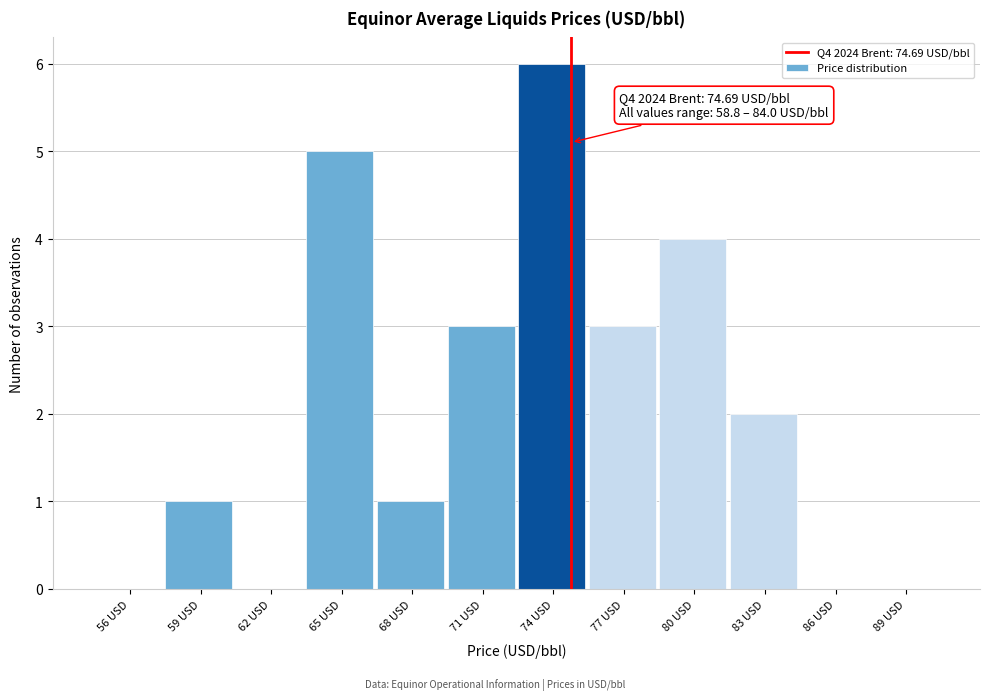

Reading left to right, list all the values displayed in this chart.

56 USD=0	59 USD=1	62 USD=0	65 USD=5	68 USD=1	71 USD=3	74 USD=6	77 USD=3	80 USD=4	83 USD=2	86 USD=0	89 USD=0